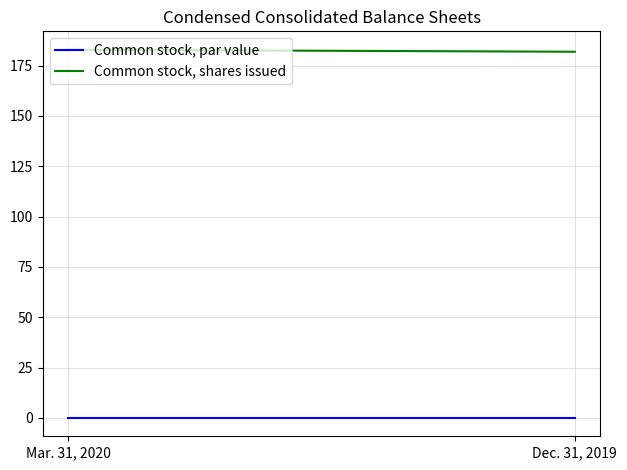

Between Mar. 31, 2020 and Dec. 31, 2019, which is larger?

Mar. 31, 2020